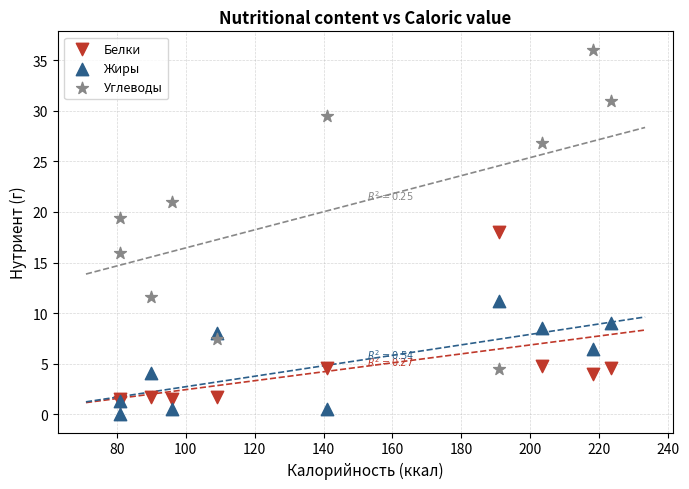

In the Углеводы series, what Y value is closest to 20?

19.4